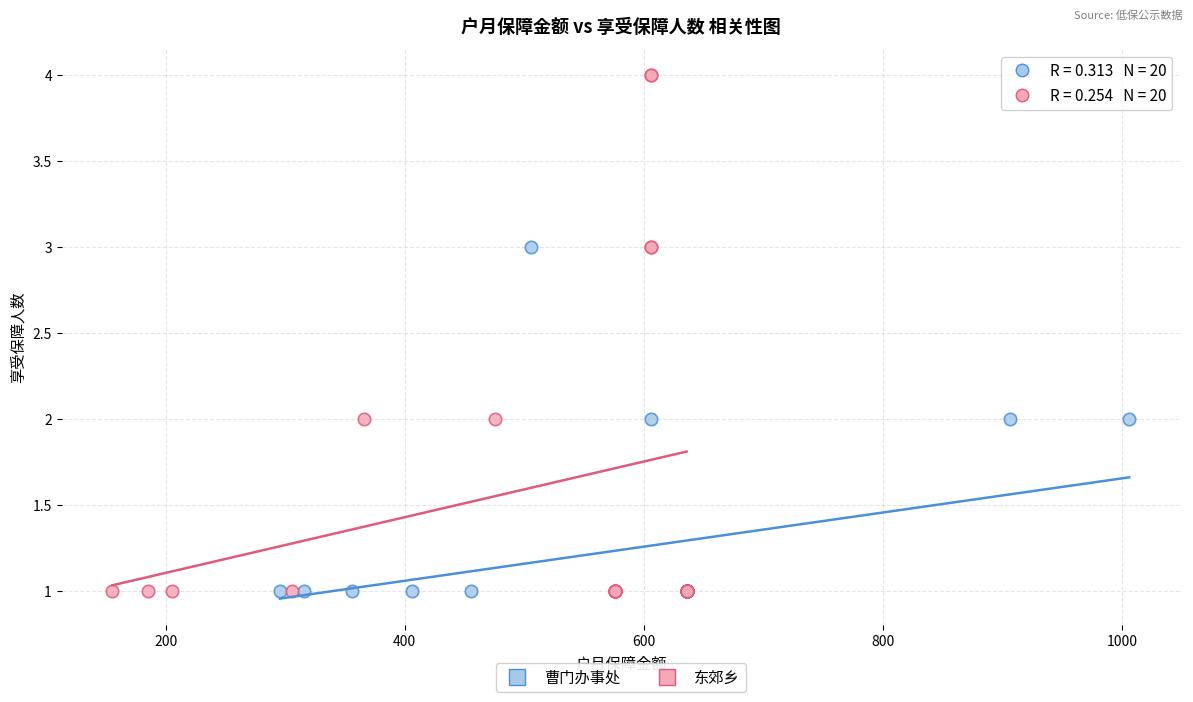

Which series has the largest Y range (max minus min)?

东郊乡